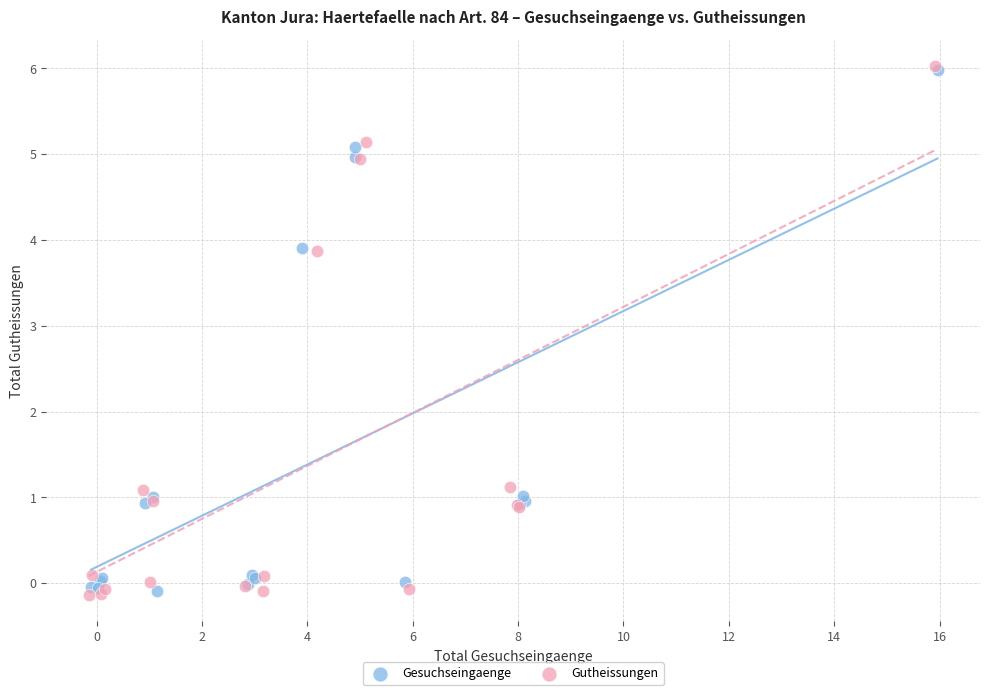

Which series has the widest spread of Y values?

Gutheissungen